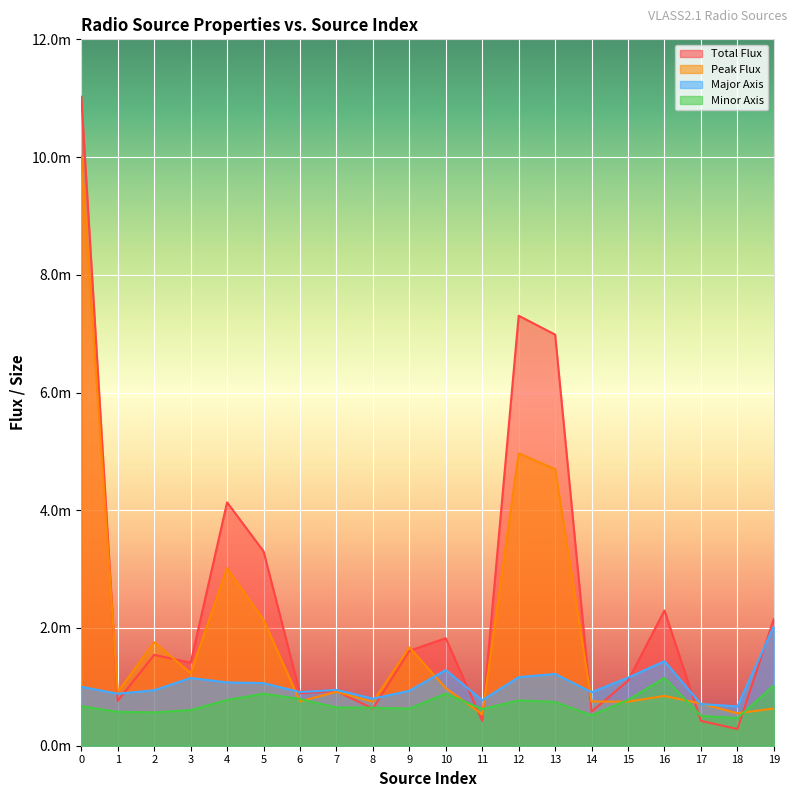

Rank the series at 5 from highest to lowest value.

Total Flux, Peak Flux, Major Axis, Minor Axis